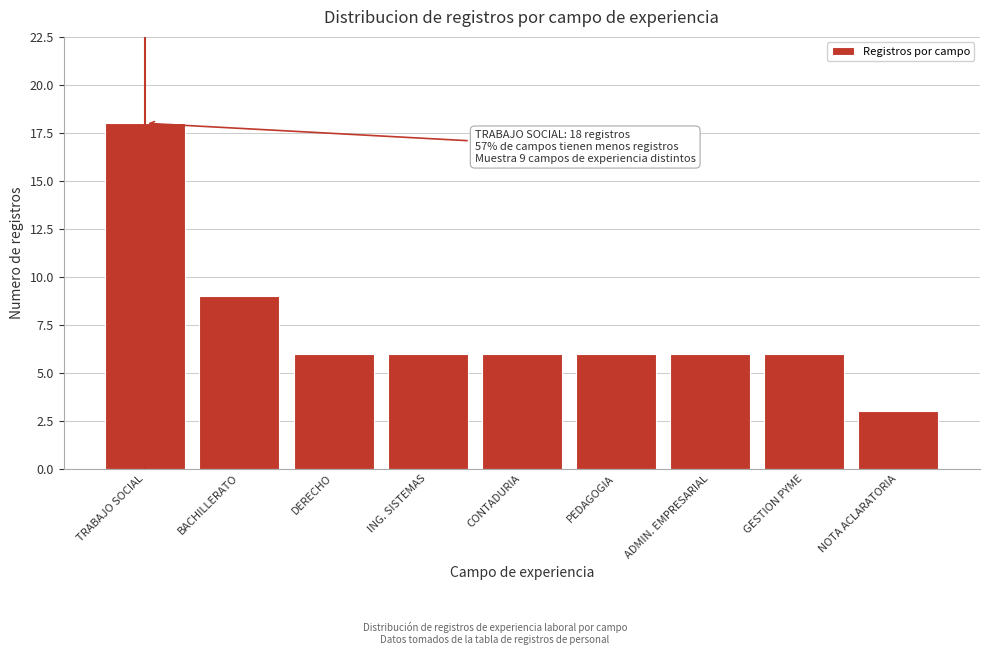

Reading left to right, what are all the values shown in this chart?

18	9	6	6	6	6	6	6	3